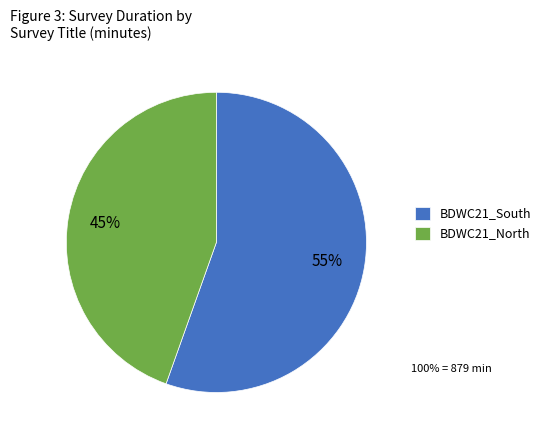

Is it true that BDWC21_South is 55% of the pie?

True